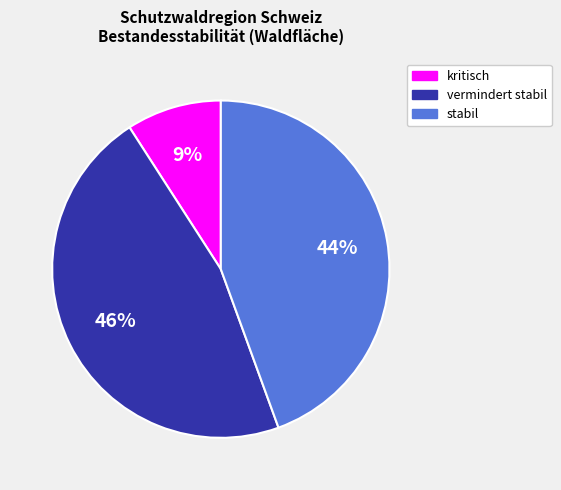

How many segments does this pie chart have?

3